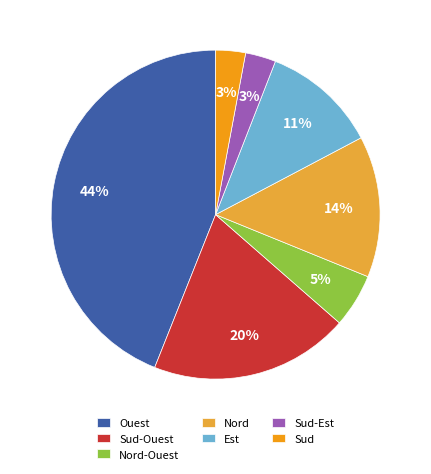

To the nearest percent, what is the combined percentage of Nord-Ouest and Sud-Ouest?

25%